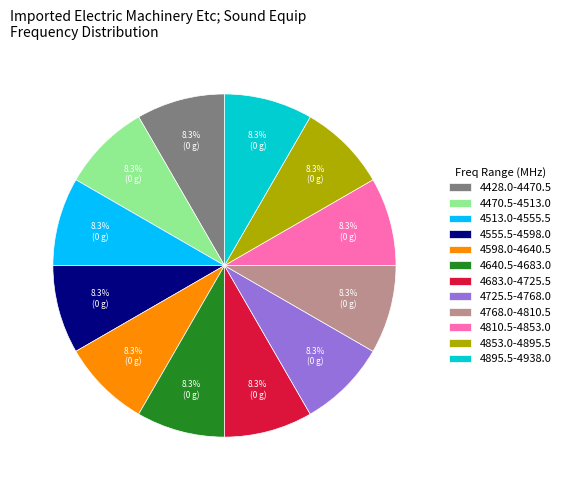

Does any single category account for the majority?

No